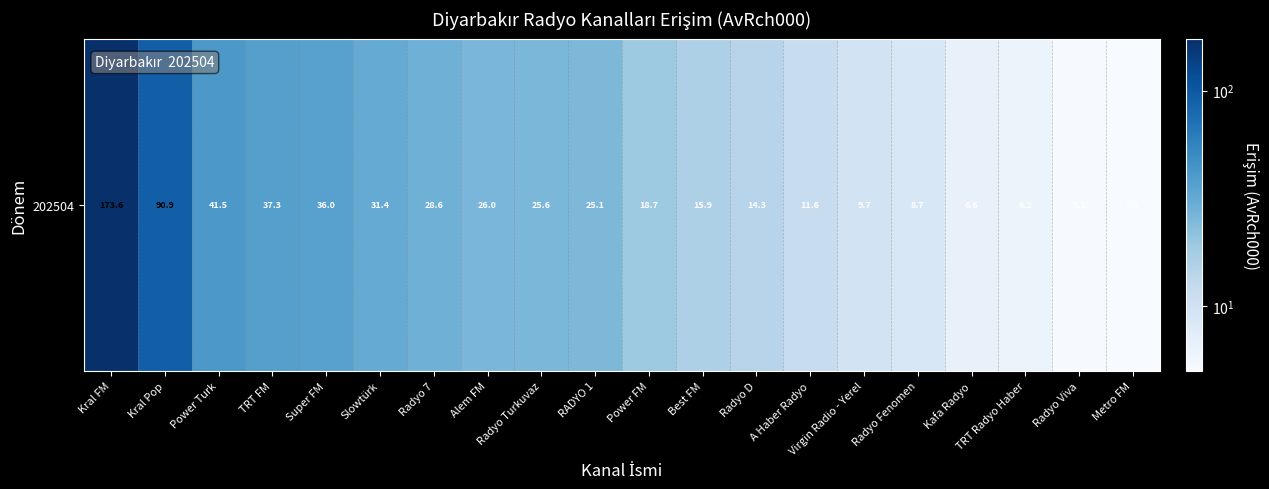

What is the average value?

30.9